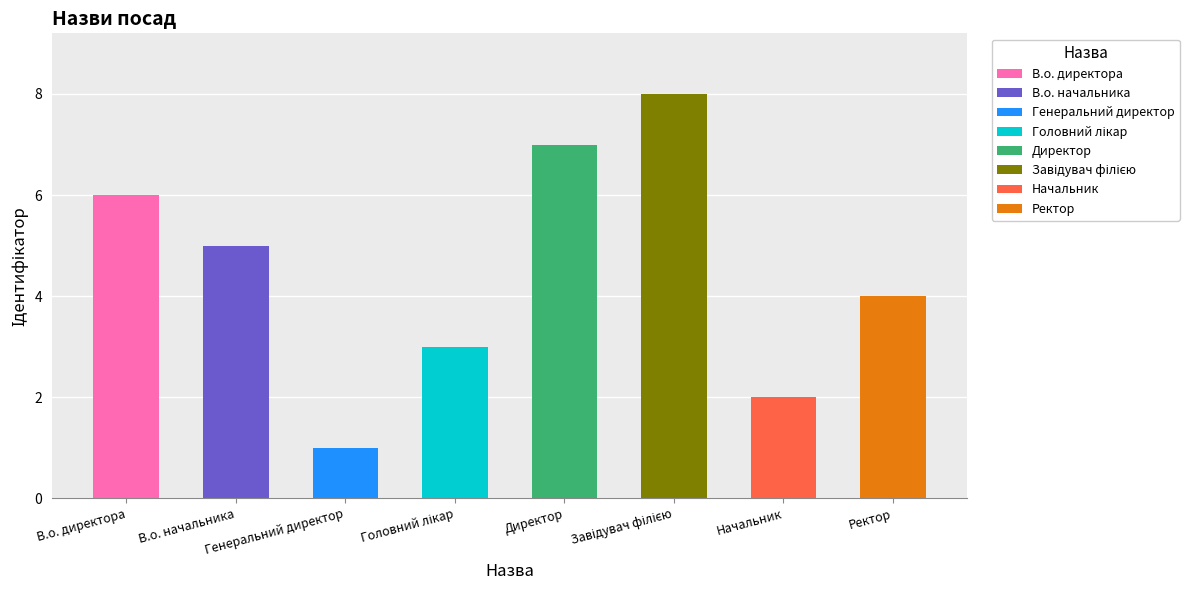

At which category does the chart reach its peak across all series?

Завідувач філією